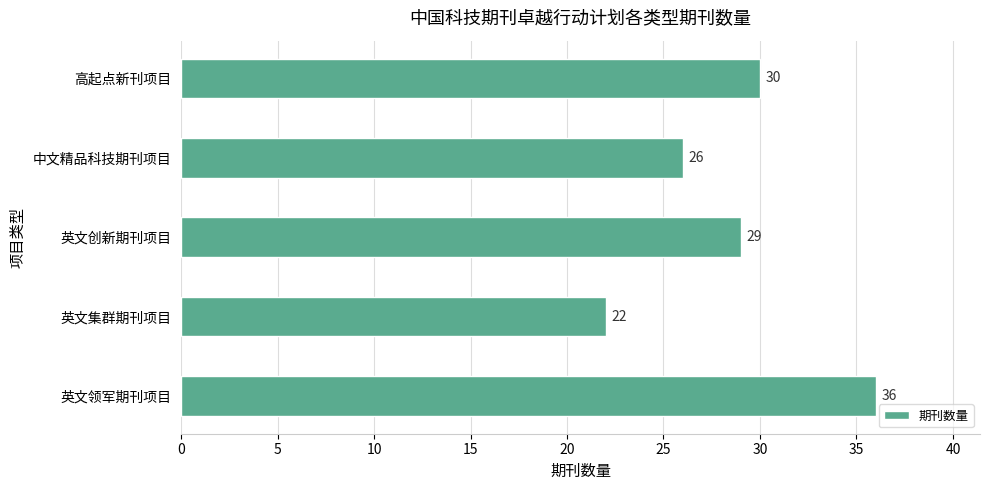

Rank the categories by value from highest to lowest.

英文领军期刊项目, 高起点新刊项目, 英文创新期刊项目, 中文精品科技期刊项目, 英文集群期刊项目